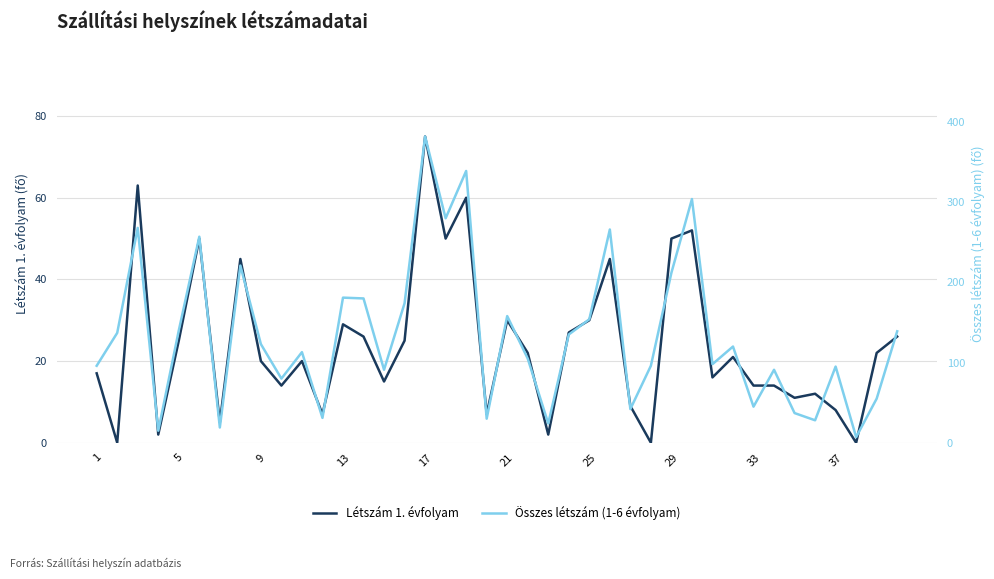

Does the chart display data point markers on the line(s)?

No